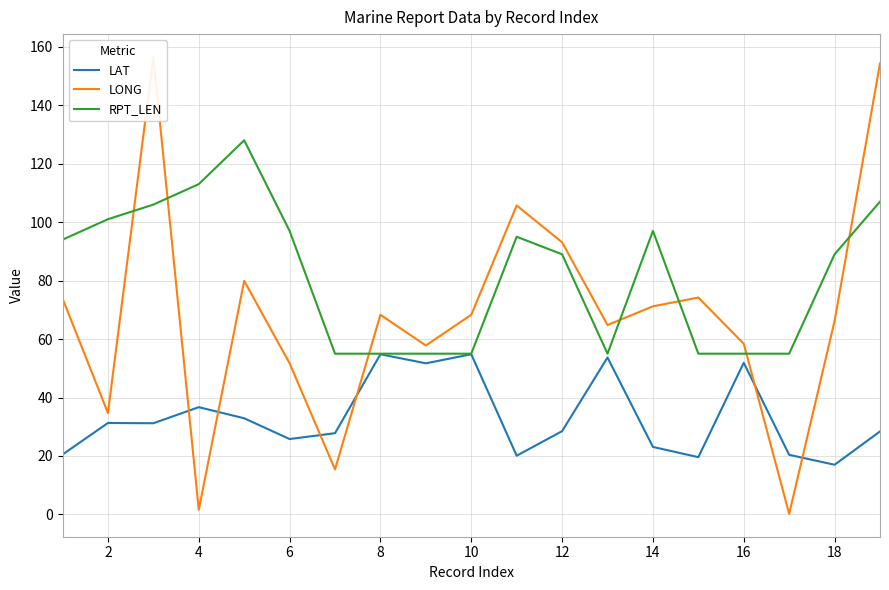

Count the number of data series in this chart.

3